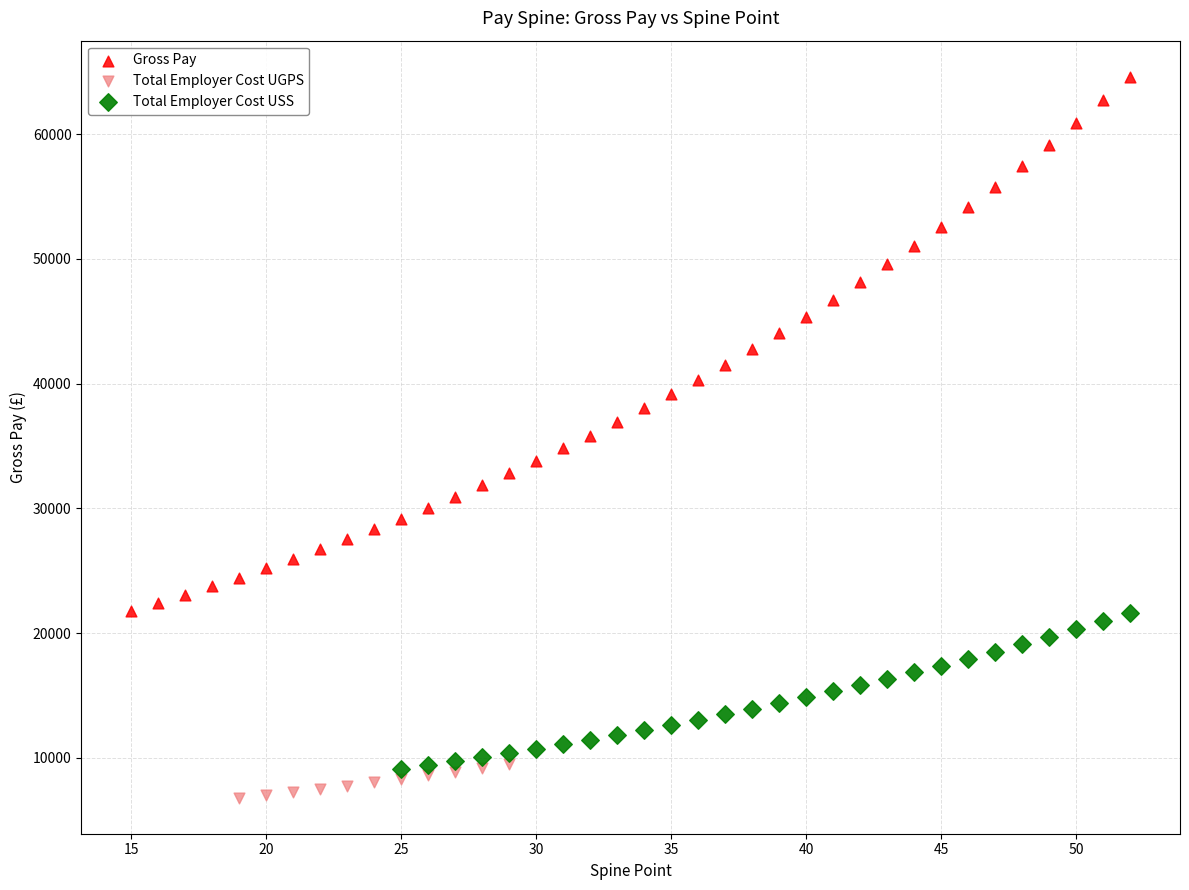

Which series has the largest Y range (max minus min)?

Gross Pay